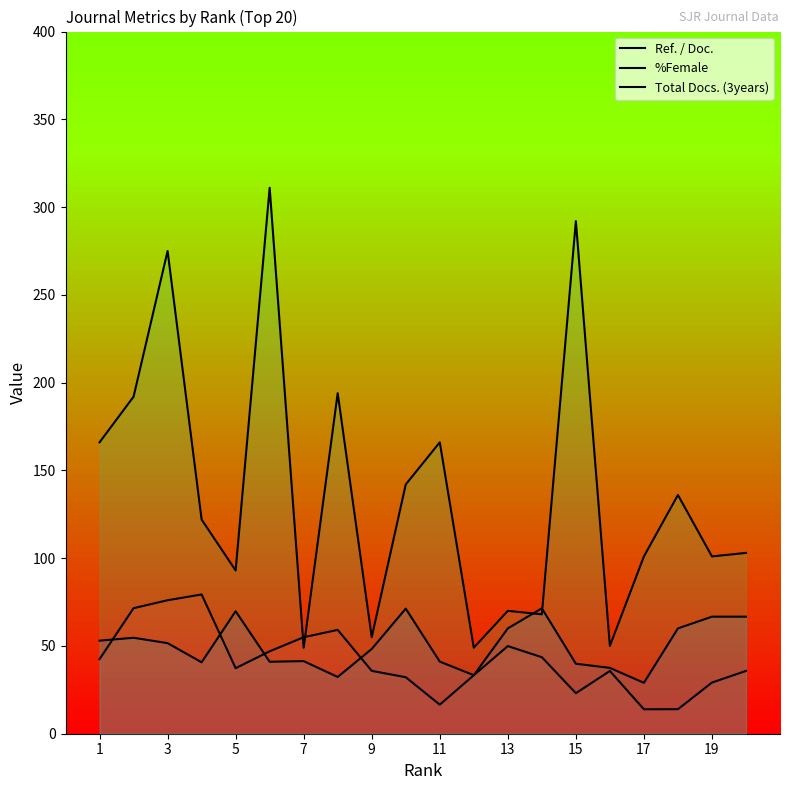

Where does the Total Docs. (3years) series first go above 122?

1